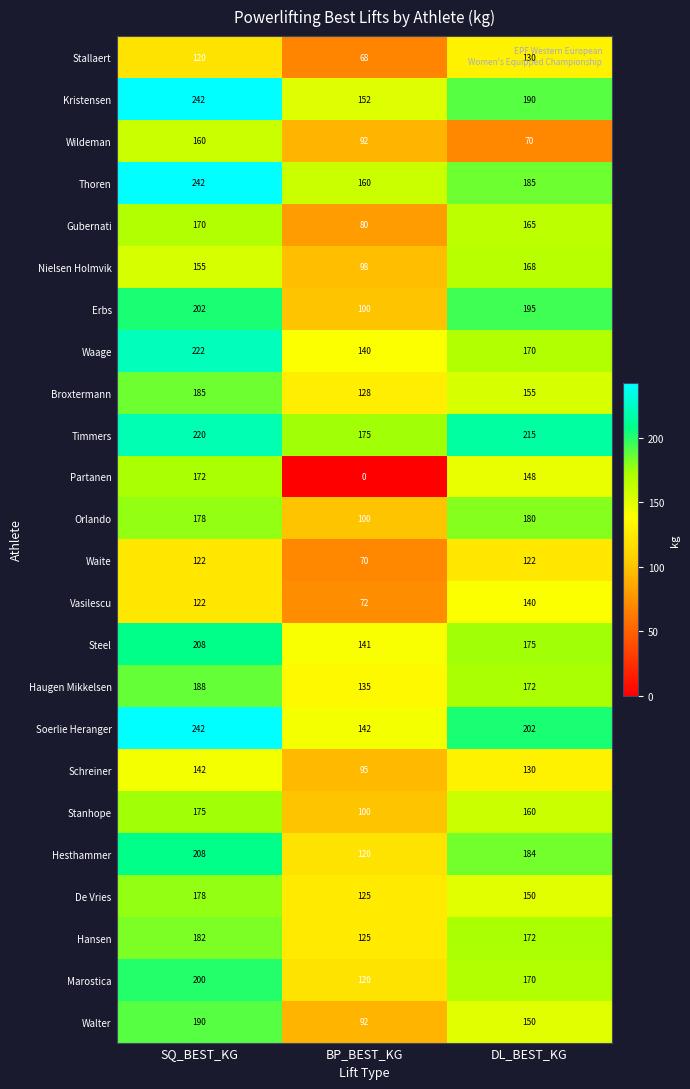

How many distinct data groups are displayed?

24